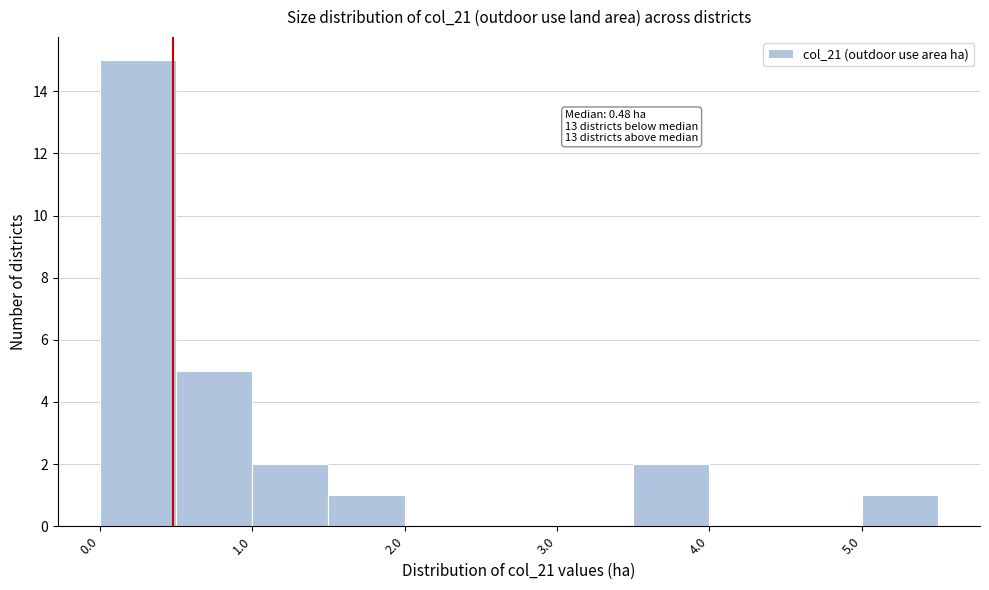

Over which range of the x-axis is the bar tallest?

0.0 to 0.5